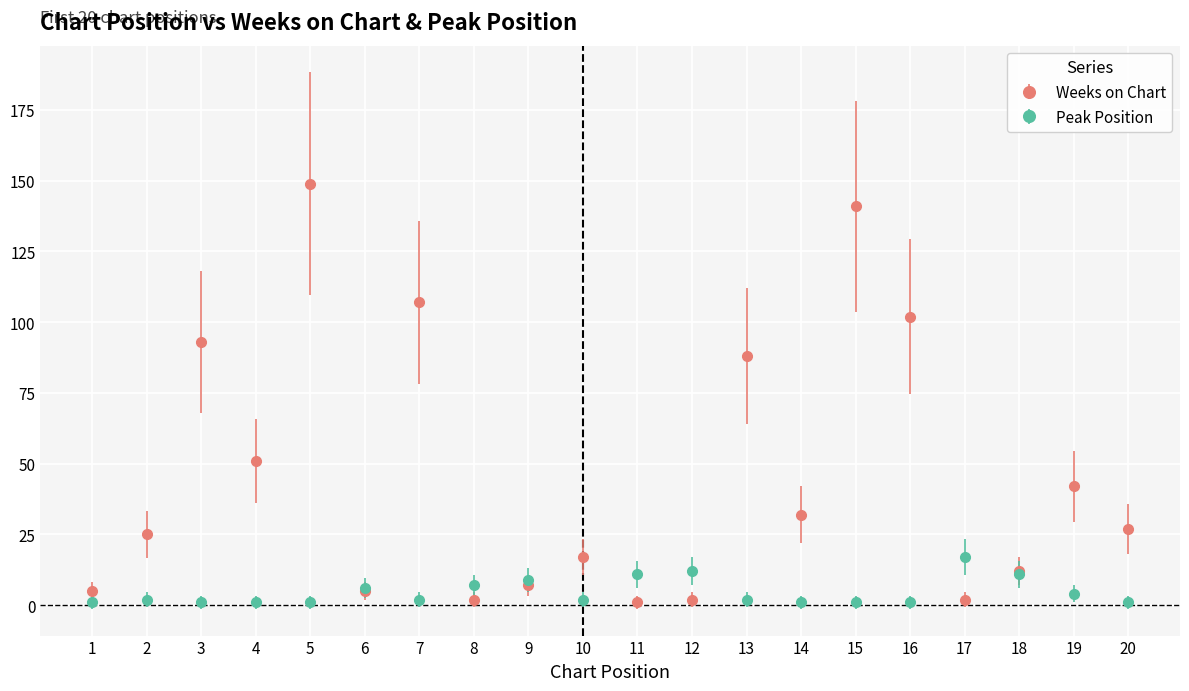

At which category is the sum across all series the highest?

5